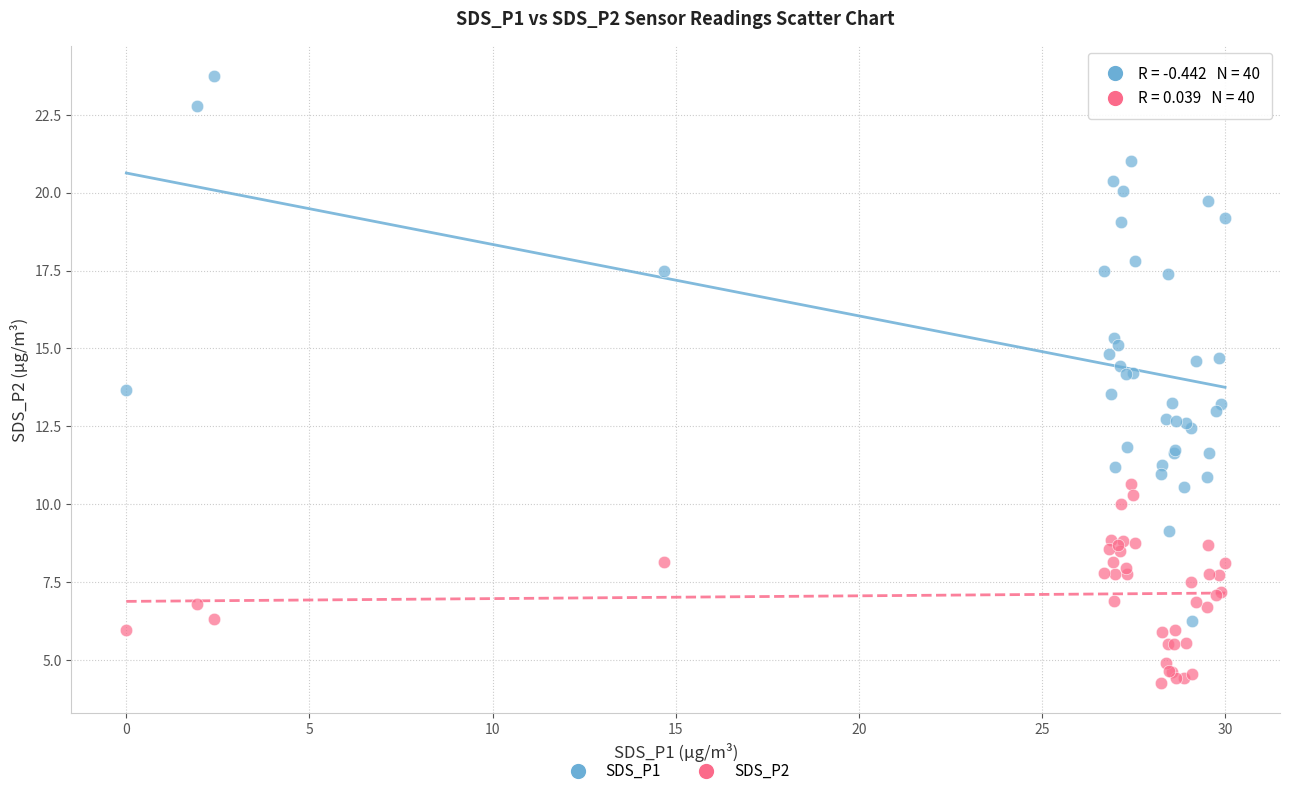

Which series contains the lowest Y value?

SDS_P2